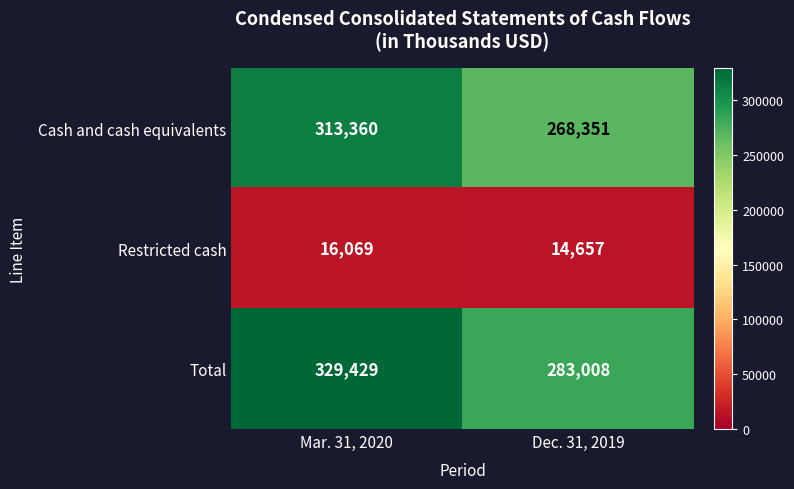

What is the difference between the maximum and minimum values in the Cash and cash equivalents series?

45009